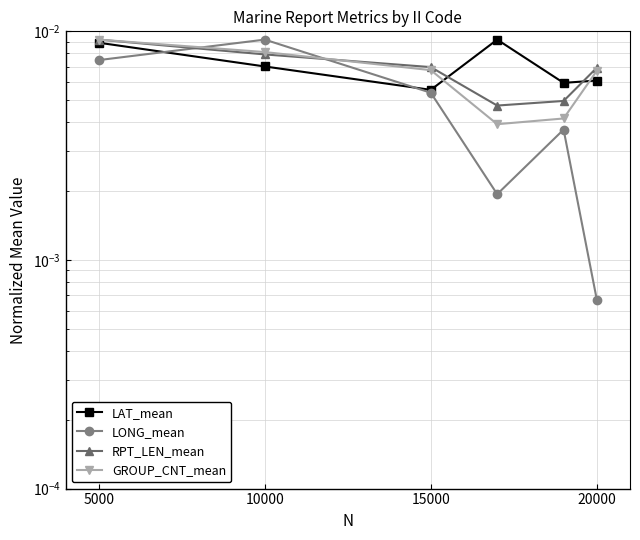

How many lines are shown in the chart?

4